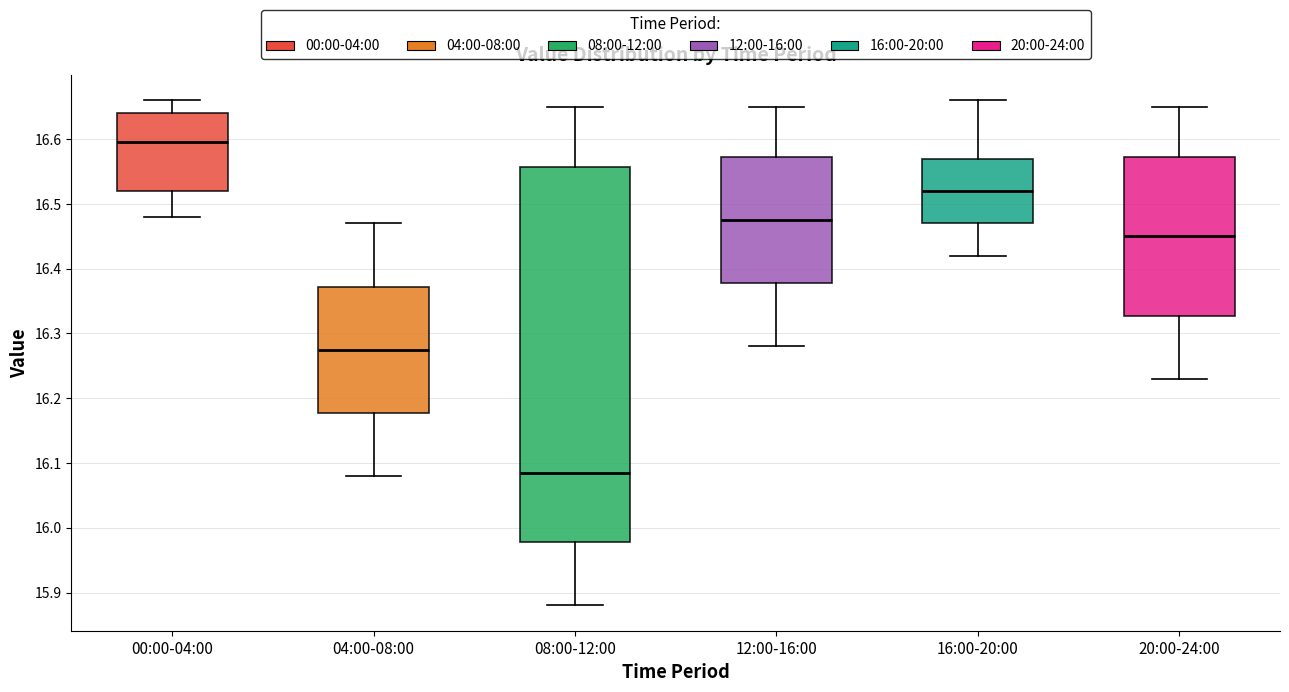

Reading left to right, transcribe this box plot: for each box, give where its median line is, the range the box spans, and where its two whiskers end, as read against the y-axis. The values are not printed on the chart, so give them approximately, as read against the axis.

00:00-04:00: median 16.60, box 16.52 to 16.64, whiskers 16.48 to 16.66
04:00-08:00: median 16.28, box 16.18 to 16.37, whiskers 16.08 to 16.47
08:00-12:00: median 16.09, box 15.98 to 16.56, whiskers 15.88 to 16.65
12:00-16:00: median 16.48, box 16.38 to 16.57, whiskers 16.28 to 16.65
16:00-20:00: median 16.52, box 16.47 to 16.57, whiskers 16.42 to 16.66
20:00-24:00: median 16.45, box 16.33 to 16.57, whiskers 16.23 to 16.65